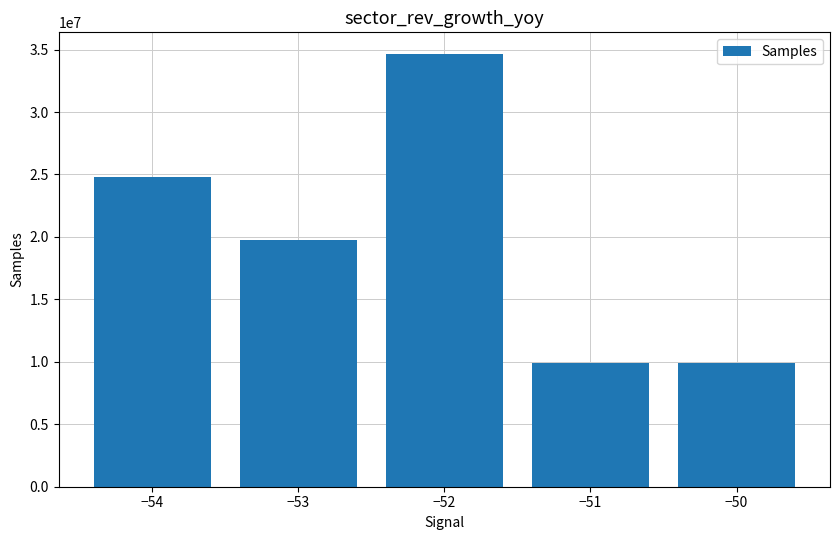

How many data points does each series have?

5